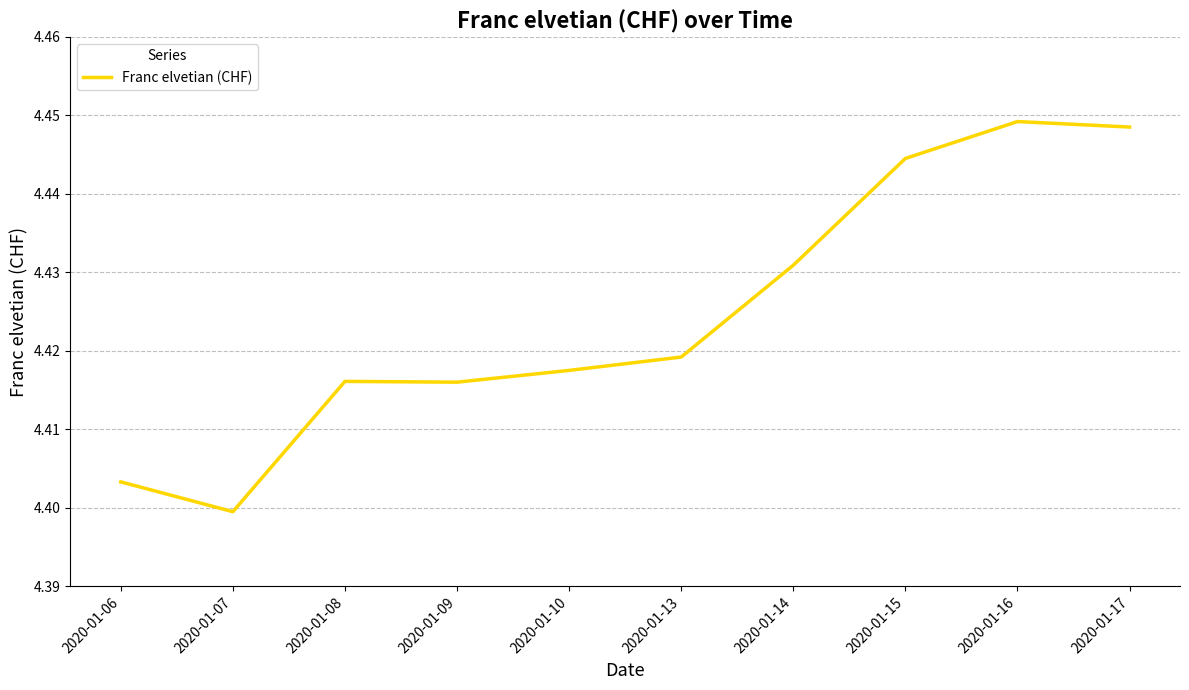

The chart shows a value of 4.4 at 2020-01-06. True or false?

True